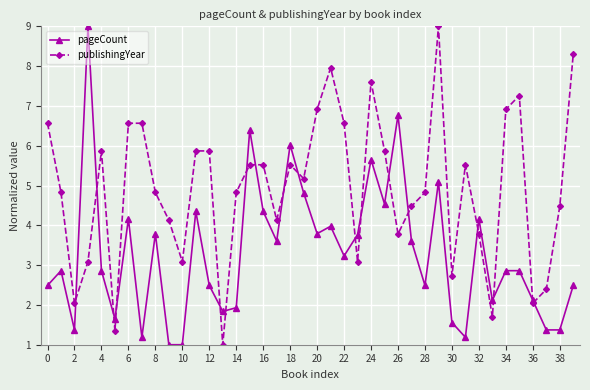

What is the value of the publishingYear point at the 6th from the left?

1.3